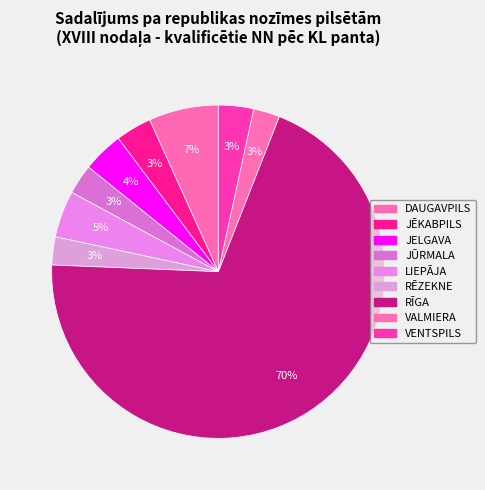

How many slices are in this pie chart?

9